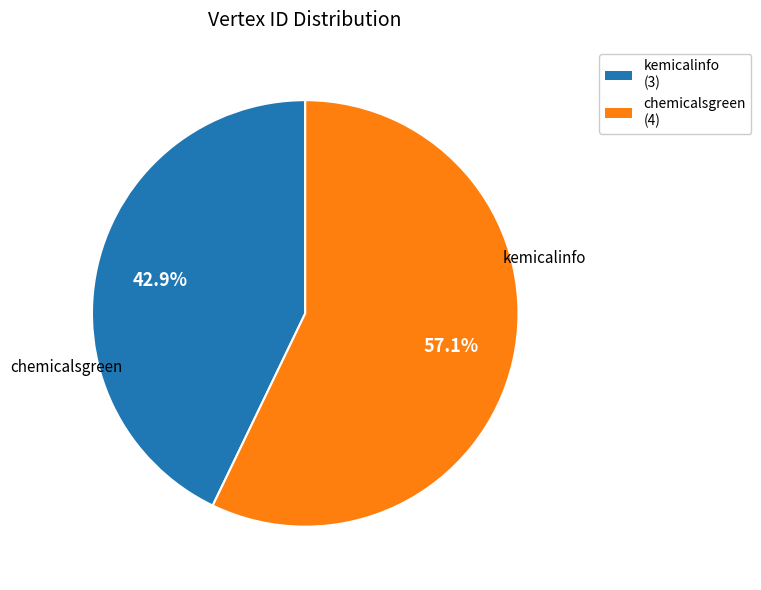

Which slice is the smallest?

kemicalinfo